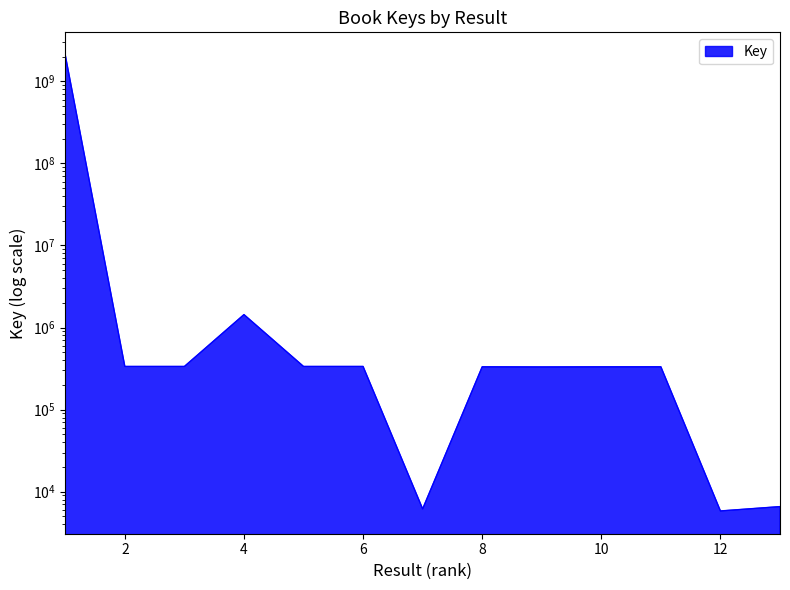

True or false: the data shows 92453 at 10.

False